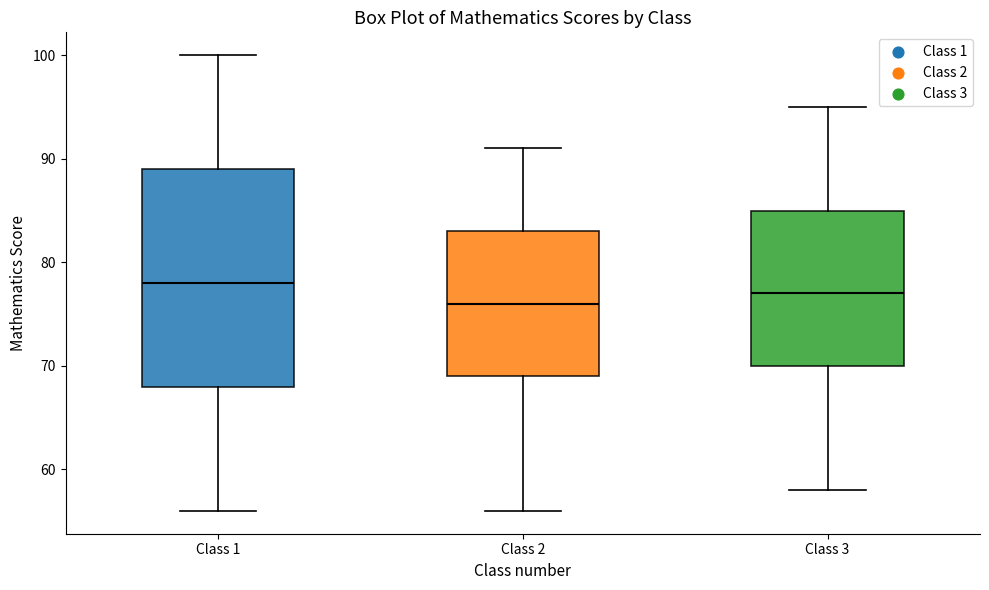

Reading left to right, transcribe this box plot: for each box, give where its median line is, the range the box spans, and where its two whiskers end, as read against the y-axis. The values are not printed on the chart, so give them approximately, as read against the axis.

Class 1: median 78, box 68 to 89, whiskers 56 to 100
Class 2: median 76, box 69 to 83, whiskers 56 to 91
Class 3: median 77, box 70 to 85, whiskers 58 to 95